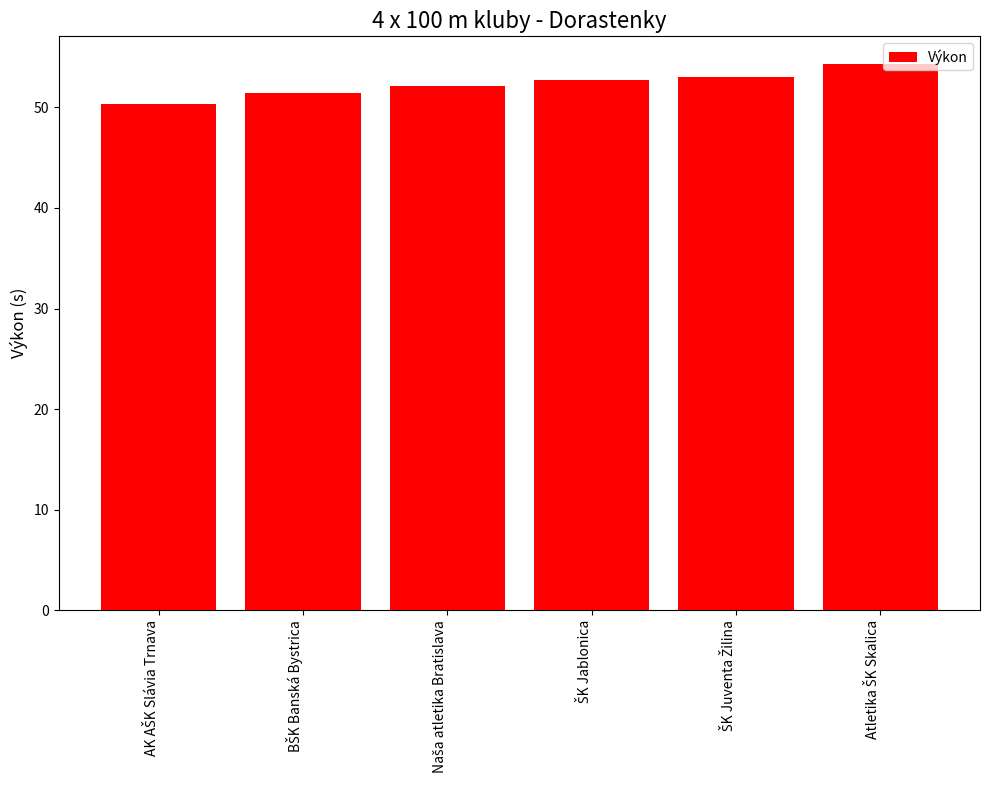

How many distinct data groups are displayed?

1